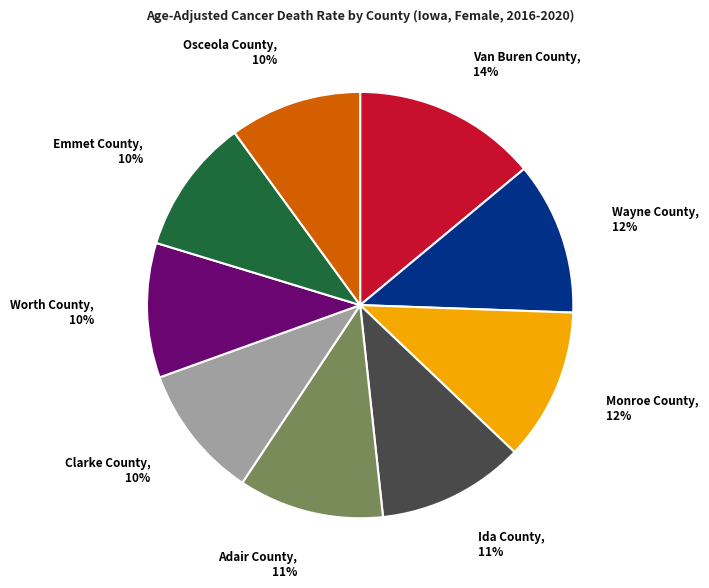

Is the sum of Osceola County and Emmet County greater than half?

No